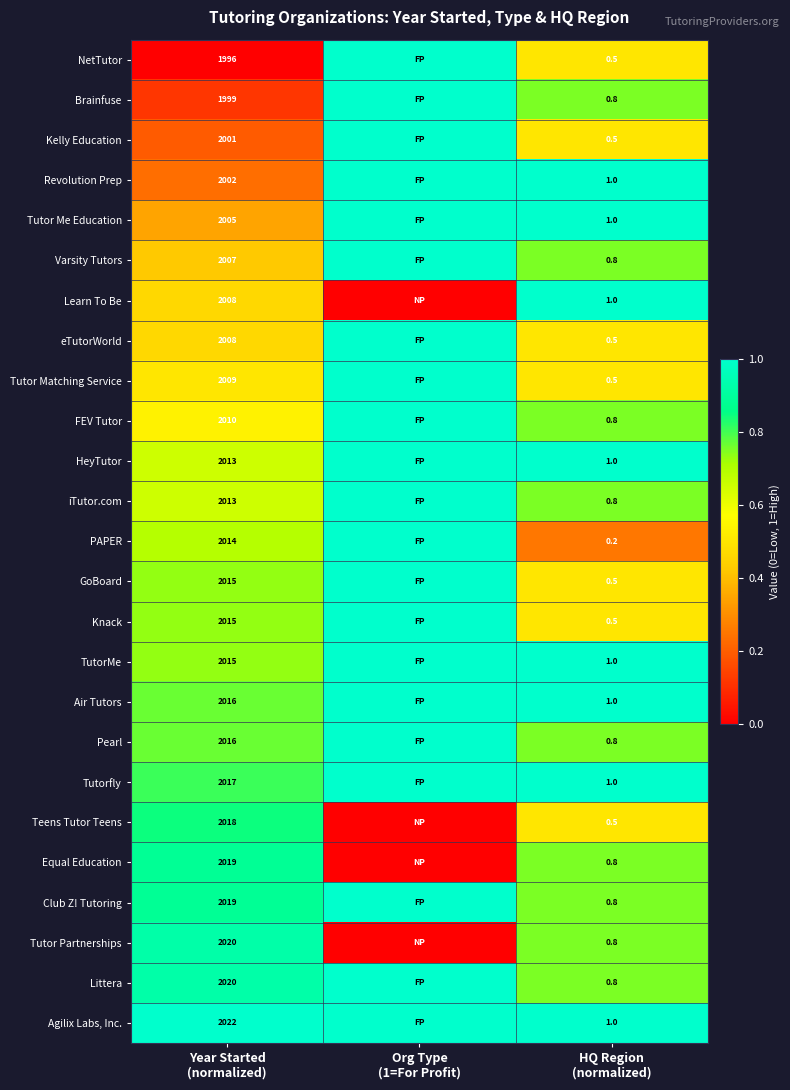

What is the total value across all series at Org Type
(1=For Profit)?

21.0